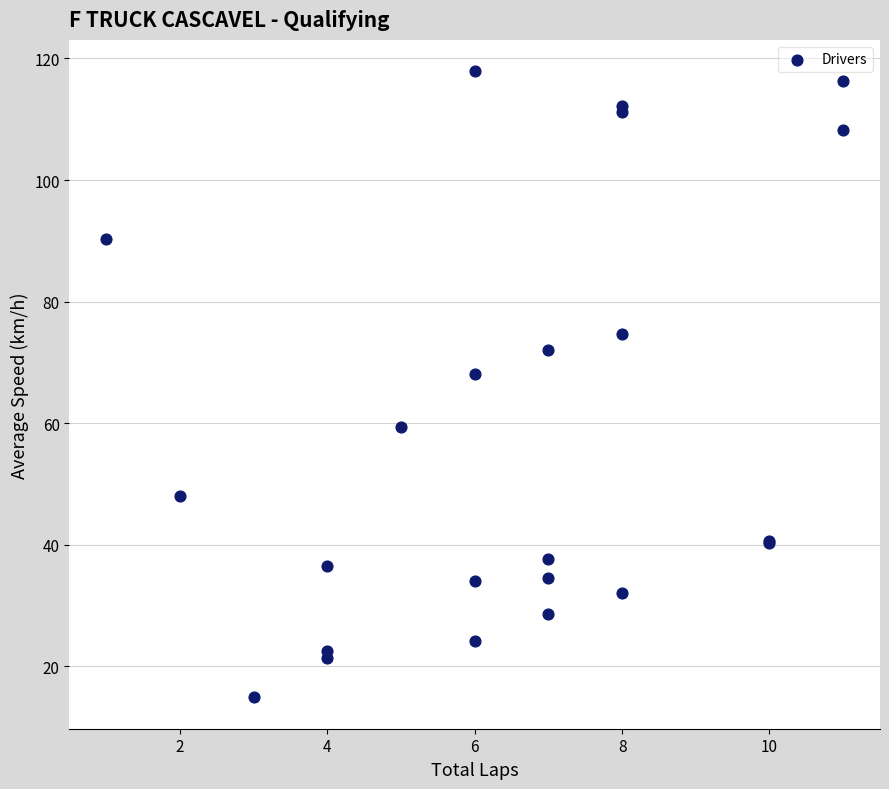

What Y value in the scatter plot is closest to 66?

68.1